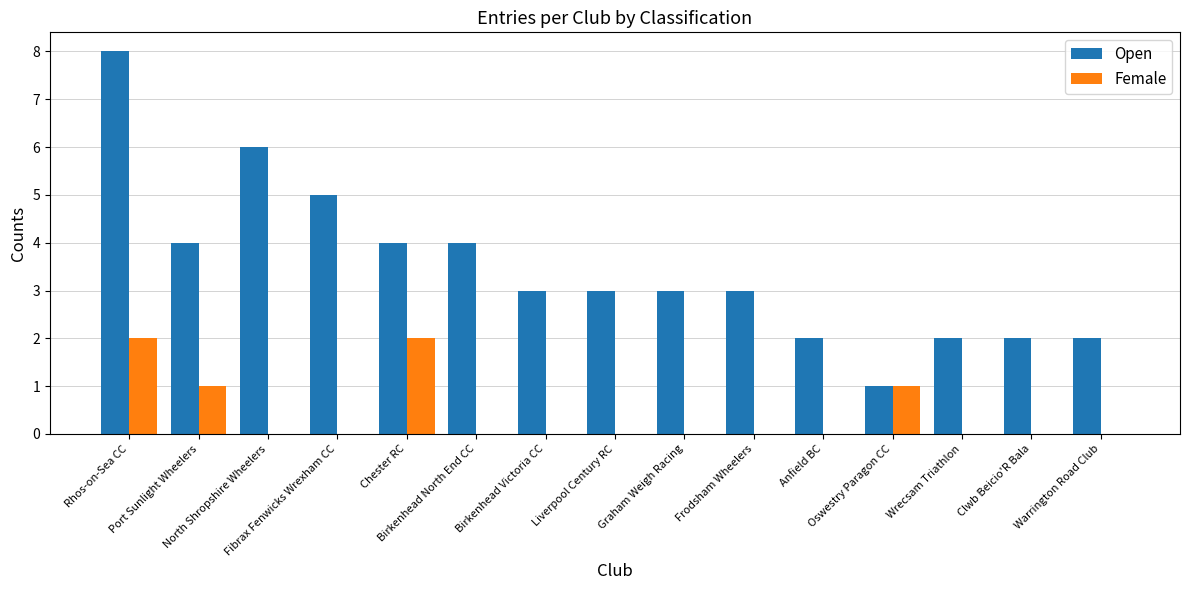

Between Frodsham Wheelers and Clwb Beicio'R Bala, which series saw the biggest shift?

Open